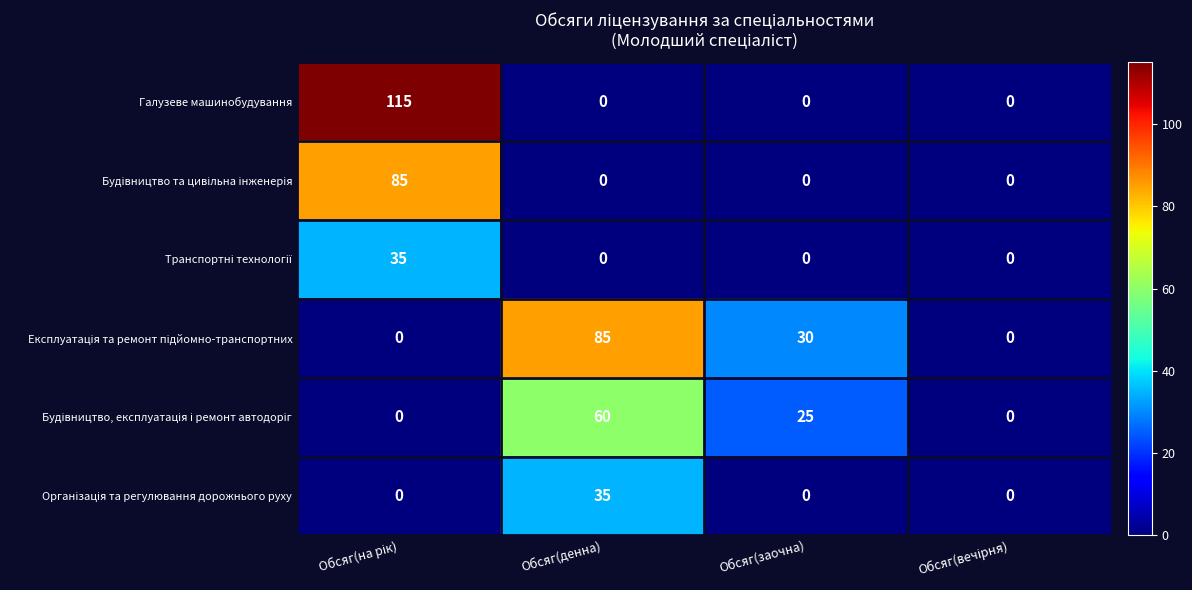

What is the maximum value shown in the chart?

115